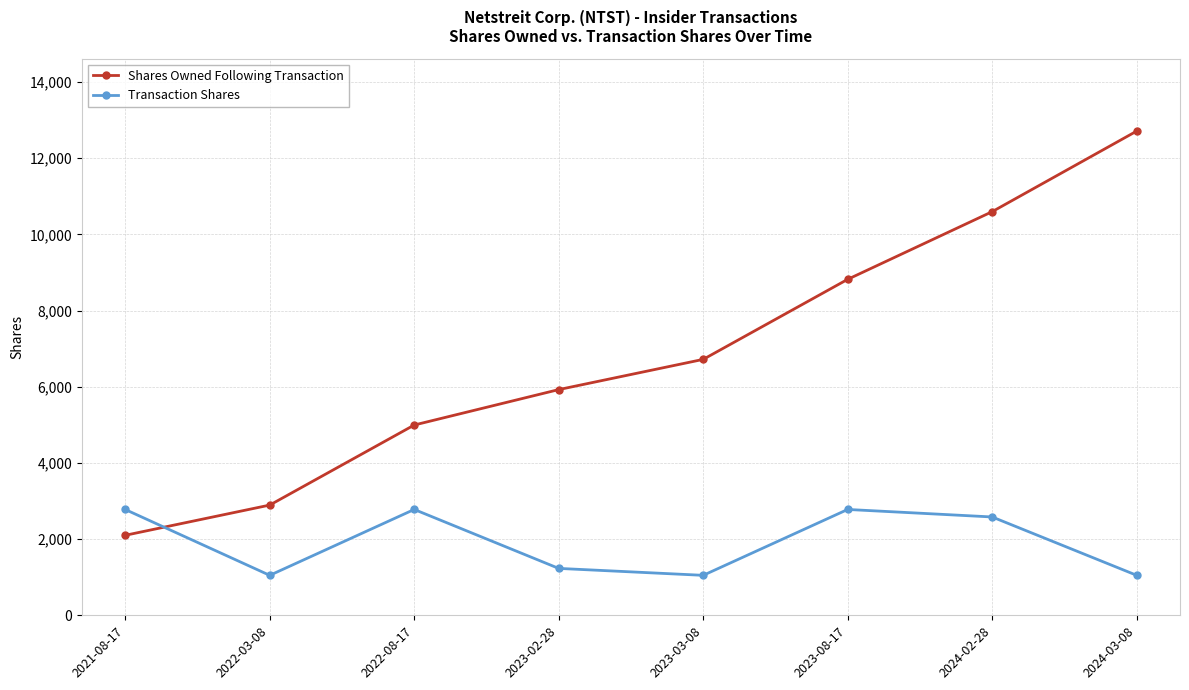

What is the sum of all Transaction Shares values?

15293